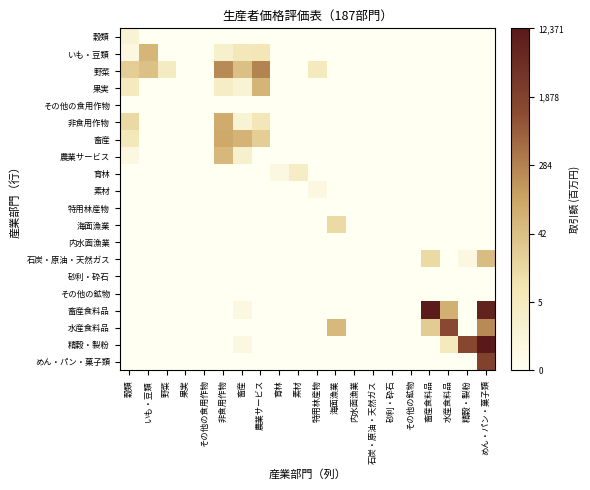

Reading left to right, transcribe all the data shown in this chart.

穀類: 穀類=1.1	いも・豆類=0.0	野菜=0.0	果実=0.0	その他の食用作物=0.0	非食用作物=0.0	畜産=0.0	農業サービス=0.0	育林=0.0	素材=0.0	特用林産物=0.0	海面漁業=0.0	内水面漁業=0.0	石炭・原油・天然ガス=0.0	砂利・砕石=0.0	その他の鉱物=0.0	畜産食料品=0.0	水産食料品=0.0	精穀・製粉=0.0	めん・パン・菓子類=0.0
いも・豆類: 穀類=0.7	いも・豆類=4.1	野菜=0.0	果実=0.0	その他の食用作物=0.0	非食用作物=1.4	畜産=2.1	農業サービス=2.2	育林=0.0	素材=0.0	特用林産物=0.0	海面漁業=0.0	内水面漁業=0.0	石炭・原油・天然ガス=0.0	砂利・砕石=0.0	その他の鉱物=0.0	畜産食料品=0.0	水産食料品=0.0	精穀・製粉=0.0	めん・パン・菓子類=0.0
野菜: 穀類=3.2	いも・豆類=3.7	野菜=1.8	果実=0.0	その他の食用作物=0.0	非食用作物=5.4	畜産=3.7	農業サービス=5.6	育林=0.0	素材=0.0	特用林産物=1.9	海面漁業=0.0	内水面漁業=0.0	石炭・原油・天然ガス=0.0	砂利・砕石=0.0	その他の鉱物=0.0	畜産食料品=0.0	水産食料品=0.0	精穀・製粉=0.0	めん・パン・菓子類=0.0
果実: 穀類=1.9	いも・豆類=0.0	野菜=0.0	果実=0.0	その他の食用作物=0.0	非食用作物=1.6	畜産=1.1	農業サービス=4.2	育林=0.0	素材=0.0	特用林産物=0.0	海面漁業=0.0	内水面漁業=0.0	石炭・原油・天然ガス=0.0	砂利・砕石=0.0	その他の鉱物=0.0	畜産食料品=0.0	水産食料品=0.0	精穀・製粉=0.0	めん・パン・菓子類=0.0
その他の食用作物: 穀類=0.0	いも・豆類=0.0	野菜=0.0	果実=0.0	その他の食用作物=0.0	非食用作物=0.0	畜産=0.0	農業サービス=0.0	育林=0.0	素材=0.0	特用林産物=0.0	海面漁業=0.0	内水面漁業=0.0	石炭・原油・天然ガス=0.0	砂利・砕石=0.0	その他の鉱物=0.0	畜産食料品=0.0	水産食料品=0.0	精穀・製粉=0.0	めん・パン・菓子類=0.0
非食用作物: 穀類=2.8	いも・豆類=0.0	野菜=0.0	果実=0.0	その他の食用作物=0.0	非食用作物=4.5	畜産=1.1	農業サービス=2.2	育林=0.0	素材=0.0	特用林産物=0.0	海面漁業=0.0	内水面漁業=0.0	石炭・原油・天然ガス=0.0	砂利・砕石=0.0	その他の鉱物=0.0	畜産食料品=0.0	水産食料品=0.0	精穀・製粉=0.0	めん・パン・菓子類=0.0
畜産: 穀類=2.1	いも・豆類=0.0	野菜=0.0	果実=0.0	その他の食用作物=0.0	非食用作物=4.6	畜産=4.2	農業サービス=3.2	育林=0.0	素材=0.0	特用林産物=0.0	海面漁業=0.0	内水面漁業=0.0	石炭・原油・天然ガス=0.0	砂利・砕石=0.0	その他の鉱物=0.0	畜産食料品=0.0	水産食料品=0.0	精穀・製粉=0.0	めん・パン・菓子類=0.0
農業サービス: 穀類=0.7	いも・豆類=0.0	野菜=0.0	果実=0.0	その他の食用作物=0.0	非食用作物=4.0	畜産=1.4	農業サービス=0.0	育林=0.0	素材=0.0	特用林産物=0.0	海面漁業=0.0	内水面漁業=0.0	石炭・原油・天然ガス=0.0	砂利・砕石=0.0	その他の鉱物=0.0	畜産食料品=0.0	水産食料品=0.0	精穀・製粉=0.0	めん・パン・菓子類=0.0
育林: 穀類=0.0	いも・豆類=0.0	野菜=0.0	果実=0.0	その他の食用作物=0.0	非食用作物=0.0	畜産=0.0	農業サービス=0.0	育林=0.7	素材=1.6	特用林産物=0.0	海面漁業=0.0	内水面漁業=0.0	石炭・原油・天然ガス=0.0	砂利・砕石=0.0	その他の鉱物=0.0	畜産食料品=0.0	水産食料品=0.0	精穀・製粉=0.0	めん・パン・菓子類=0.0
素材: 穀類=0.0	いも・豆類=0.0	野菜=0.0	果実=0.0	その他の食用作物=0.0	非食用作物=0.0	畜産=0.0	農業サービス=0.0	育林=0.0	素材=0.0	特用林産物=0.7	海面漁業=0.0	内水面漁業=0.0	石炭・原油・天然ガス=0.0	砂利・砕石=0.0	その他の鉱物=0.0	畜産食料品=0.0	水産食料品=0.0	精穀・製粉=0.0	めん・パン・菓子類=0.0
特用林産物: 穀類=0.0	いも・豆類=0.0	野菜=0.0	果実=0.0	その他の食用作物=0.0	非食用作物=0.0	畜産=0.0	農業サービス=0.0	育林=0.0	素材=0.0	特用林産物=0.0	海面漁業=0.0	内水面漁業=0.0	石炭・原油・天然ガス=0.0	砂利・砕石=0.0	その他の鉱物=0.0	畜産食料品=0.0	水産食料品=0.0	精穀・製粉=0.0	めん・パン・菓子類=0.0
海面漁業: 穀類=0.0	いも・豆類=0.0	野菜=0.0	果実=0.0	その他の食用作物=0.0	非食用作物=0.0	畜産=0.0	農業サービス=0.0	育林=0.0	素材=0.0	特用林産物=0.0	海面漁業=2.8	内水面漁業=0.0	石炭・原油・天然ガス=0.0	砂利・砕石=0.0	その他の鉱物=0.0	畜産食料品=0.0	水産食料品=0.0	精穀・製粉=0.0	めん・パン・菓子類=0.0
内水面漁業: 穀類=0.0	いも・豆類=0.0	野菜=0.0	果実=0.0	その他の食用作物=0.0	非食用作物=0.0	畜産=0.0	農業サービス=0.0	育林=0.0	素材=0.0	特用林産物=0.0	海面漁業=0.0	内水面漁業=0.0	石炭・原油・天然ガス=0.0	砂利・砕石=0.0	その他の鉱物=0.0	畜産食料品=0.0	水産食料品=0.0	精穀・製粉=0.0	めん・パン・菓子類=0.0
石炭・原油・天然ガス: 穀類=0.0	いも・豆類=0.0	野菜=0.0	果実=0.0	その他の食用作物=0.0	非食用作物=0.0	畜産=0.0	農業サービス=0.0	育林=0.0	素材=0.0	特用林産物=0.0	海面漁業=0.0	内水面漁業=0.0	石炭・原油・天然ガス=0.0	砂利・砕石=0.0	その他の鉱物=0.0	畜産食料品=2.8	水産食料品=0.0	精穀・製粉=0.7	めん・パン・菓子類=3.9
砂利・砕石: 穀類=0.0	いも・豆類=0.0	野菜=0.0	果実=0.0	その他の食用作物=0.0	非食用作物=0.0	畜産=0.0	農業サービス=0.0	育林=0.0	素材=0.0	特用林産物=0.0	海面漁業=0.0	内水面漁業=0.0	石炭・原油・天然ガス=0.0	砂利・砕石=0.0	その他の鉱物=0.0	畜産食料品=0.0	水産食料品=0.0	精穀・製粉=0.0	めん・パン・菓子類=0.0
その他の鉱物: 穀類=0.0	いも・豆類=0.0	野菜=0.0	果実=0.0	その他の食用作物=0.0	非食用作物=0.0	畜産=0.0	農業サービス=0.0	育林=0.0	素材=0.0	特用林産物=0.0	海面漁業=0.0	内水面漁業=0.0	石炭・原油・天然ガス=0.0	砂利・砕石=0.0	その他の鉱物=0.0	畜産食料品=0.0	水産食料品=0.0	精穀・製粉=0.0	めん・パン・菓子類=0.0
畜産食料品: 穀類=0.0	いも・豆類=0.0	野菜=0.0	果実=0.0	その他の食用作物=0.0	非食用作物=0.0	畜産=0.7	農業サービス=0.0	育林=0.0	素材=0.0	特用林産物=0.0	海面漁業=0.0	内水面漁業=0.0	石炭・原油・天然ガス=0.0	砂利・砕石=0.0	その他の鉱物=0.0	畜産食料品=9.3	水産食料品=4.3	精穀・製粉=0.0	めん・パン・菓子類=9.0
水産食料品: 穀類=0.0	いも・豆類=0.0	野菜=0.0	果実=0.0	その他の食用作物=0.0	非食用作物=0.0	畜産=0.0	農業サービス=0.0	育林=0.0	素材=0.0	特用林産物=0.0	海面漁業=4.0	内水面漁業=0.0	石炭・原油・天然ガス=0.0	砂利・砕石=0.0	その他の鉱物=0.0	畜産食料品=3.3	水産食料品=7.2	精穀・製粉=0.0	めん・パン・菓子類=5.4
精穀・製粉: 穀類=0.0	いも・豆類=0.0	野菜=0.0	果実=0.0	その他の食用作物=0.0	非食用作物=0.0	畜産=0.7	農業サービス=0.0	育林=0.0	素材=0.0	特用林産物=0.0	海面漁業=0.0	内水面漁業=0.0	石炭・原油・天然ガス=0.0	砂利・砕石=0.0	その他の鉱物=0.0	畜産食料品=0.0	水産食料品=1.9	精穀・製粉=7.3	めん・パン・菓子類=9.4
めん・パン・菓子類: 穀類=0.0	いも・豆類=0.0	野菜=0.0	果実=0.0	その他の食用作物=0.0	非食用作物=0.0	畜産=0.0	農業サービス=0.0	育林=0.0	素材=0.0	特用林産物=0.0	海面漁業=0.0	内水面漁業=0.0	石炭・原油・天然ガス=0.0	砂利・砕石=0.0	その他の鉱物=0.0	畜産食料品=0.0	水産食料品=0.0	精穀・製粉=0.0	めん・パン・菓子類=7.6